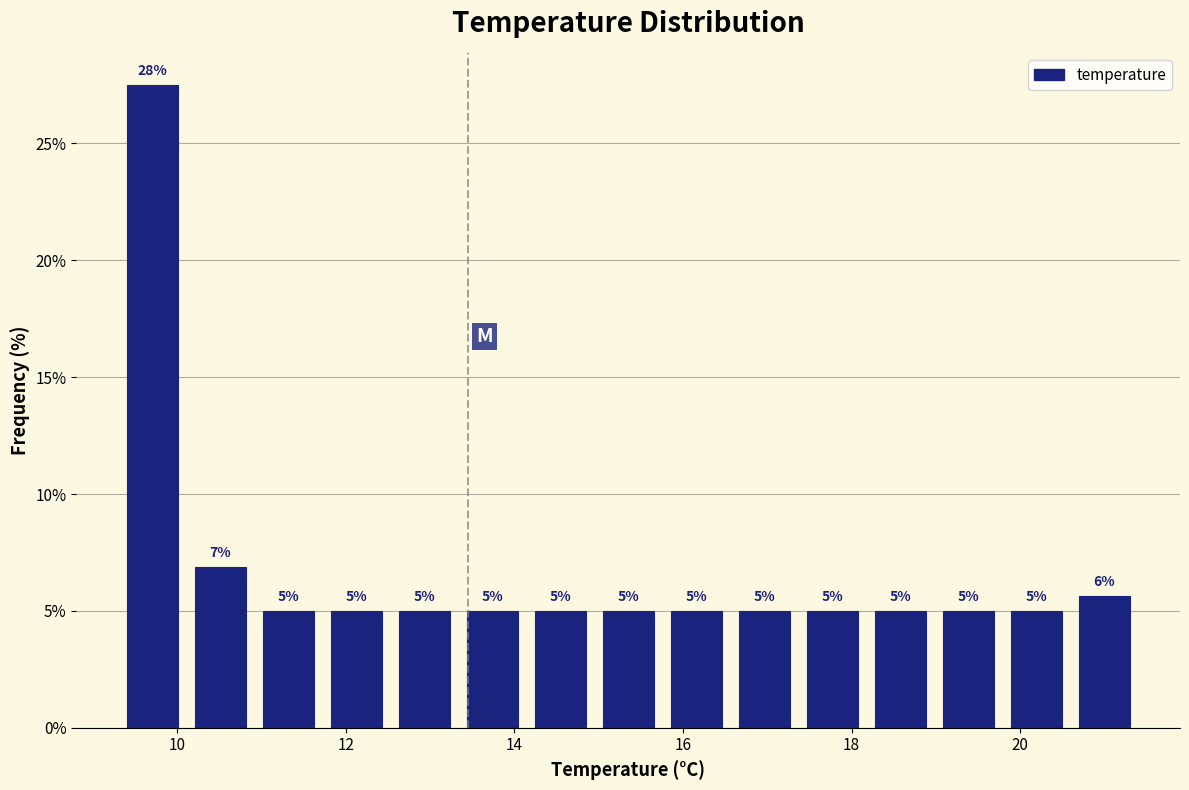

Which range on the x-axis has the tallest bar?

9.4 to 10.2